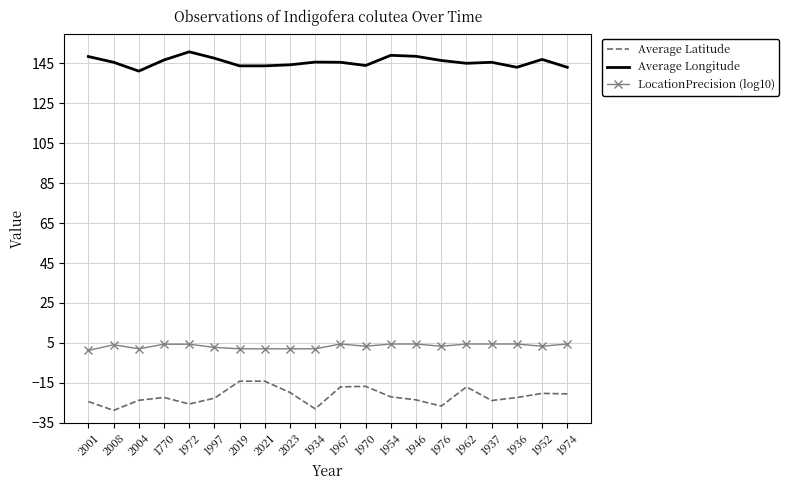

What is the difference between the second highest and minimum values in the Average Longitude series?

7.9